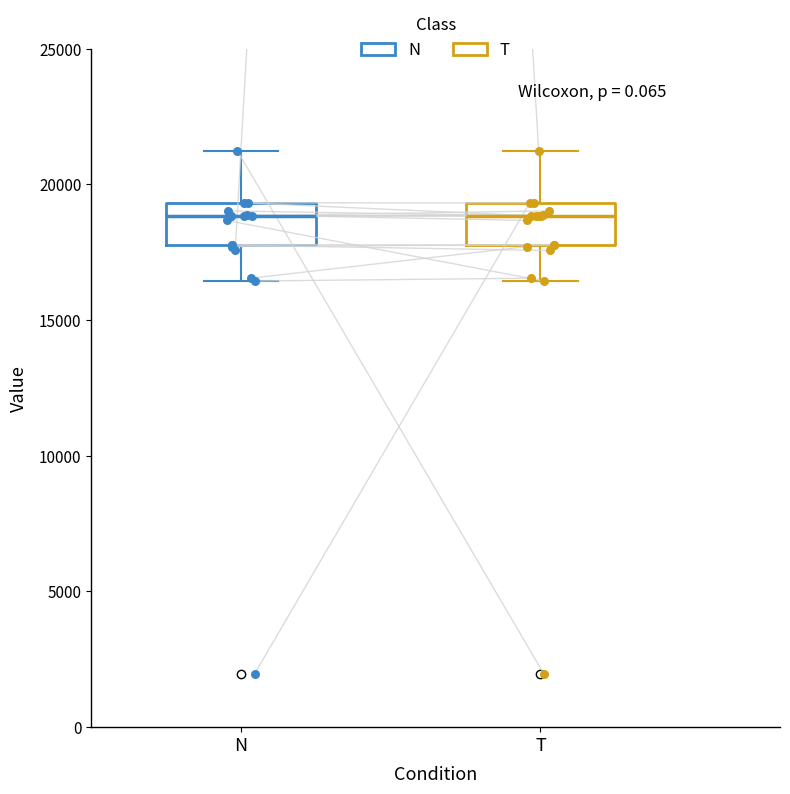

Reading left to right, read every box against the y-axis: the position of its median line, the range the box covers, and the ends of its whiskers. The values are not printed on the chart, so give them approximately, as read against the axis.

N: median 19000, box 18000 to 19500, whiskers 16500 to 21000
T: median 19000, box 18000 to 19500, whiskers 16500 to 21000